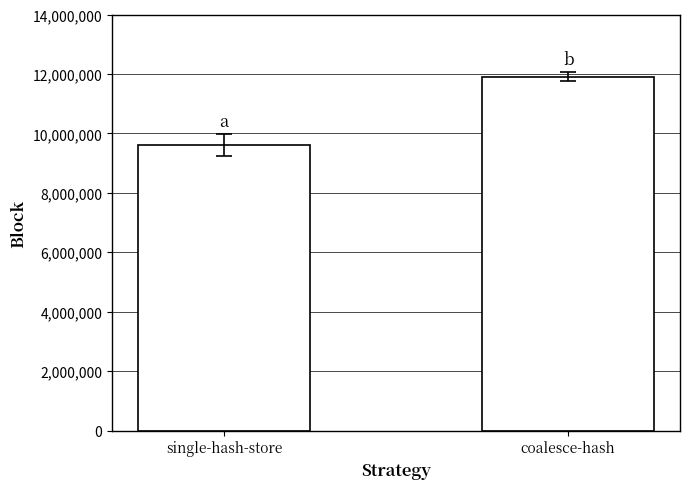

List the labels in order of value, largest first.

coalesce-hash, single-hash-store